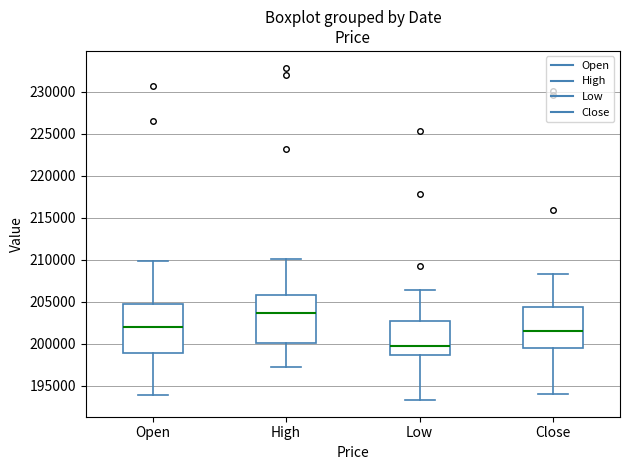

Reading left to right, transcribe this box plot: for each box, give where its median line is, the range the box spans, and where its two whiskers end, as read against the y-axis. The values are not printed on the chart, so give them approximately, as read against the axis.

Open: median 202000, box 199000 to 205000, whiskers 194000 to 210000
High: median 203500, box 200000 to 206000, whiskers 197500 to 210000
Low: median 199500, box 198500 to 202500, whiskers 193500 to 206500
Close: median 201500, box 199500 to 204500, whiskers 194000 to 208500